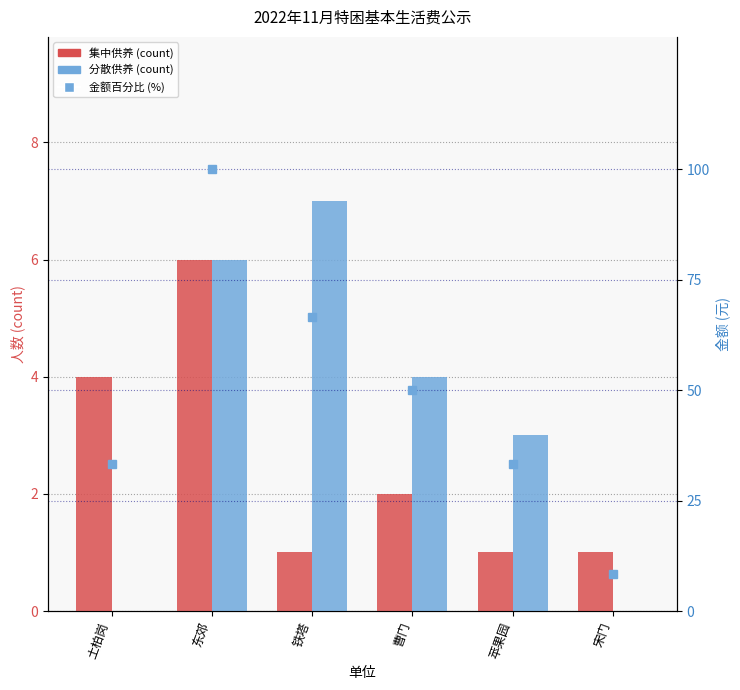

At how many categories does at least one series exceed 98?

1